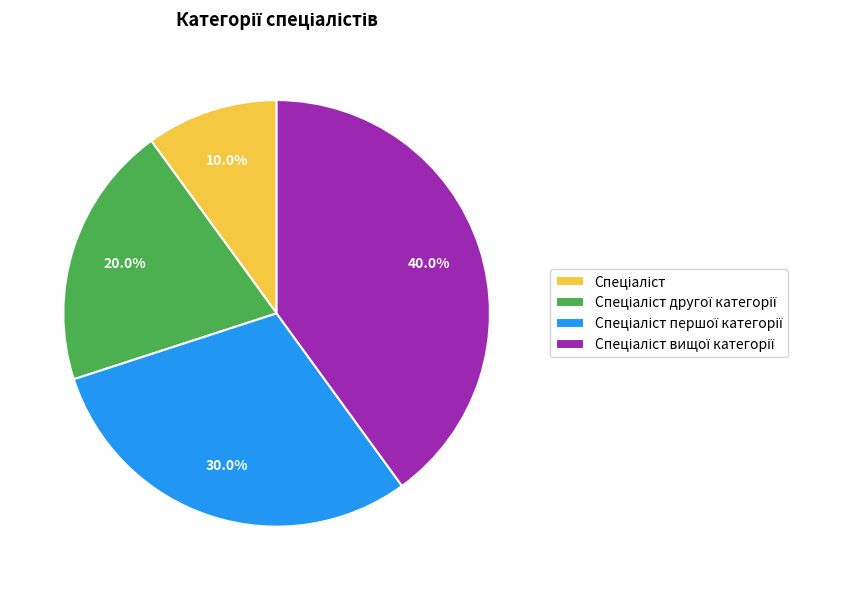

Does any single category account for the majority?

No